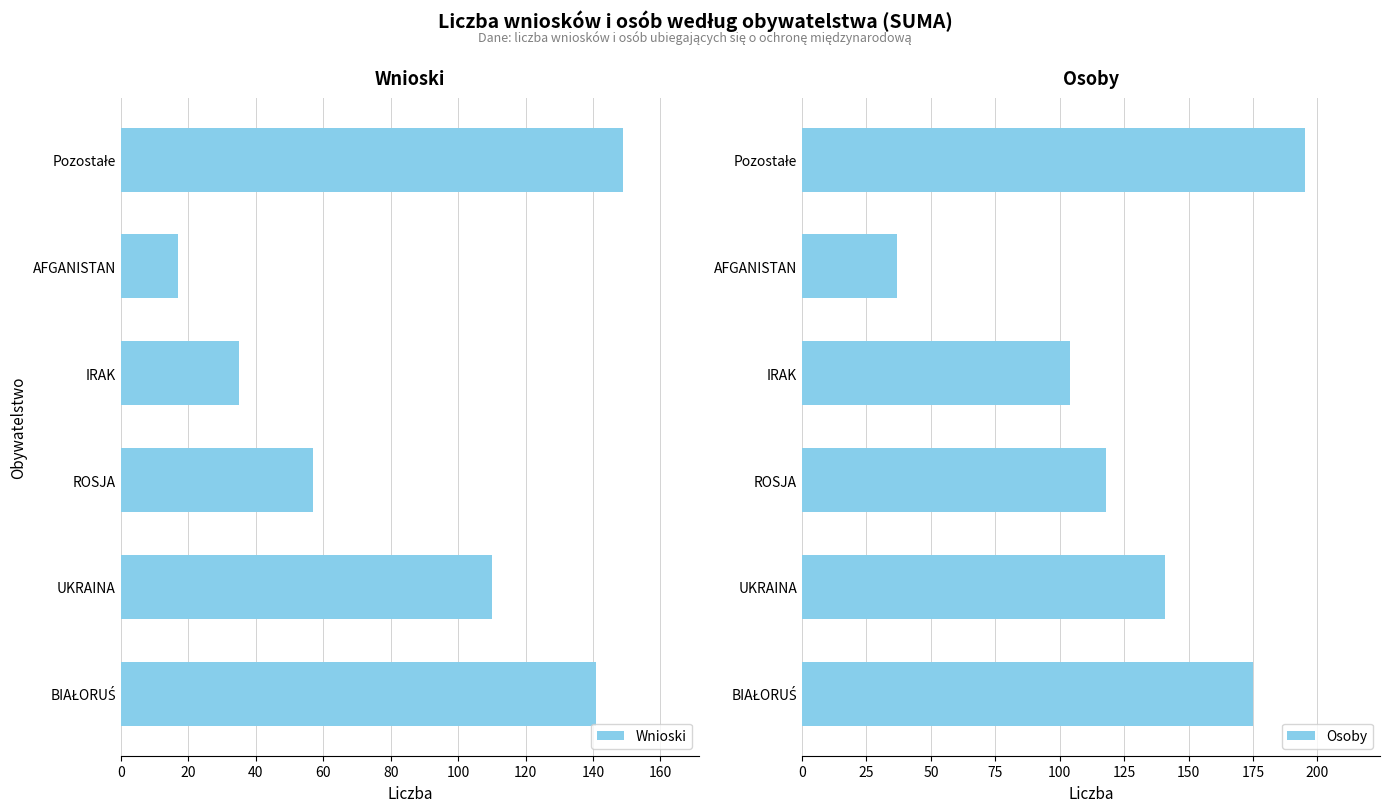

What is the difference between the Wnioski values at ROSJA and UKRAINA?

53